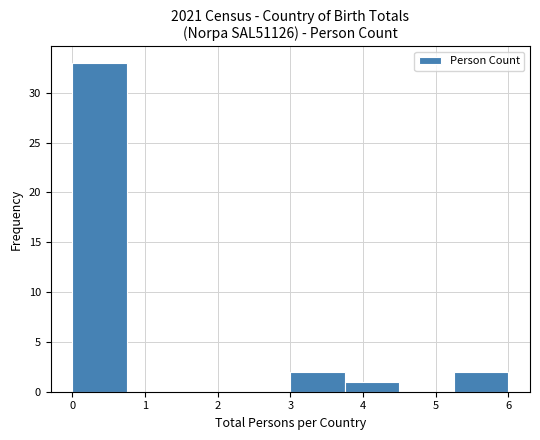

What is the height of the bar covering 3.75 to 4.50 on the x-axis? Neither the bar edges nor the heights are printed on the chart, so give them approximately, as read against the axes.

1